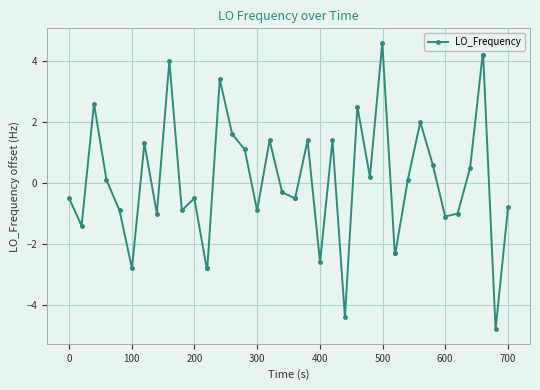

Count the number of data series in this chart.

1